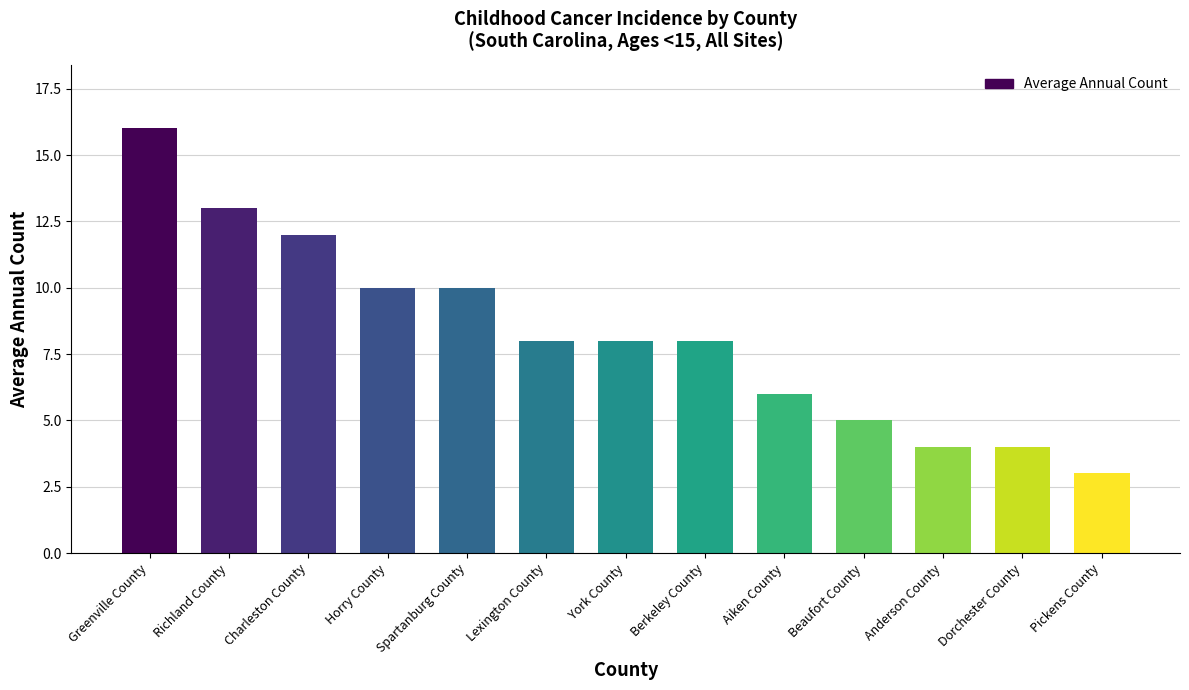

Which has a higher value, Pickens County or Greenville County?

Greenville County